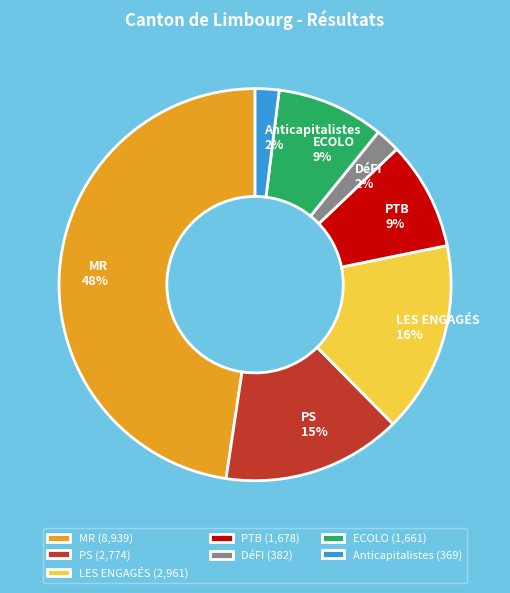

How many segments does this pie chart have?

7